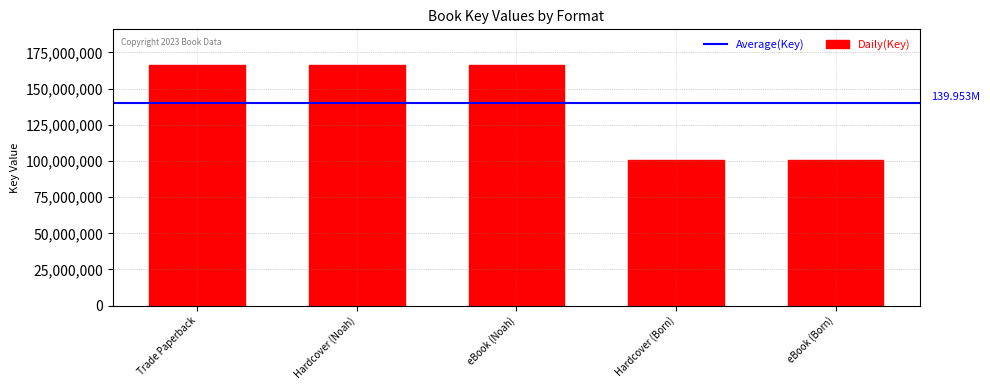

Are the bars horizontal?

No